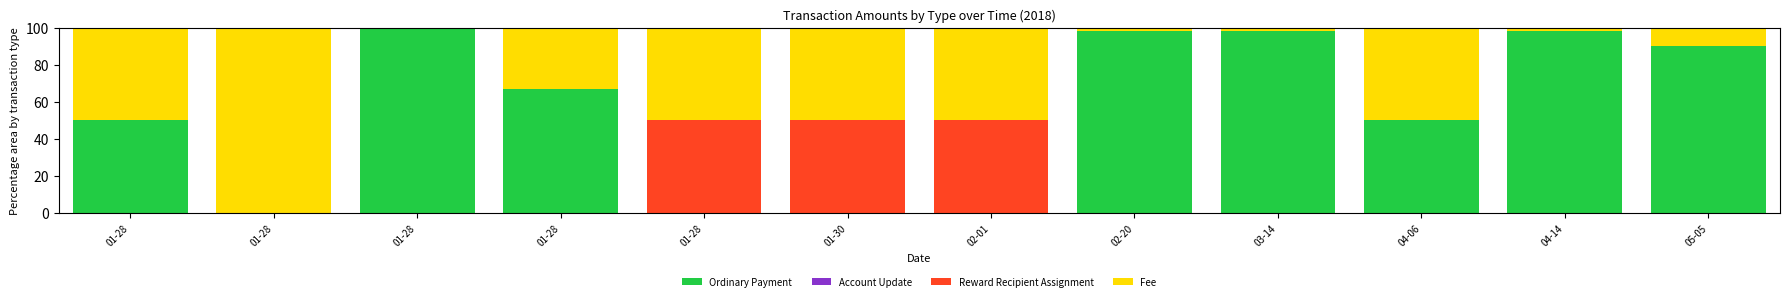

Which series has the largest range (max minus min)?

Ordinary Payment